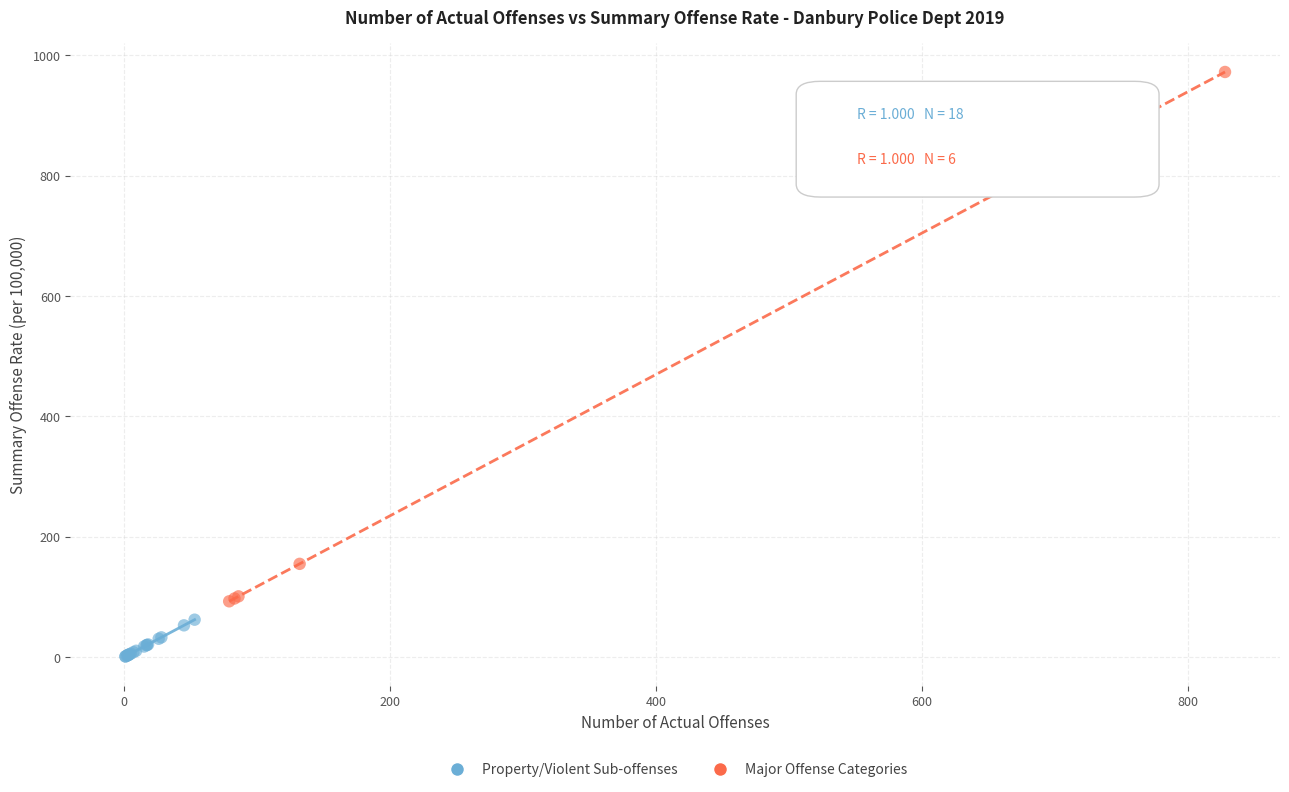

Which series reaches the maximum Y coordinate?

Major Offense Categories